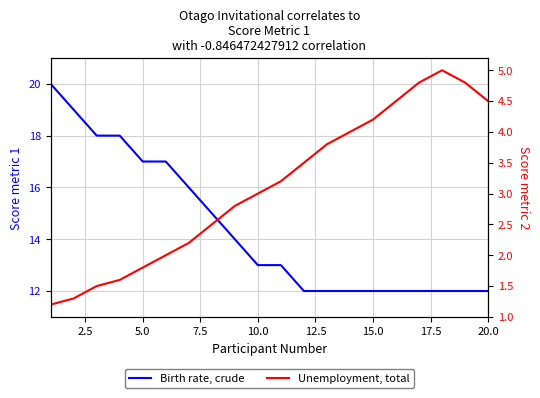

Is the value of Unemployment, total at 17.5 greater than the value of Birth rate, crude at 10?

No